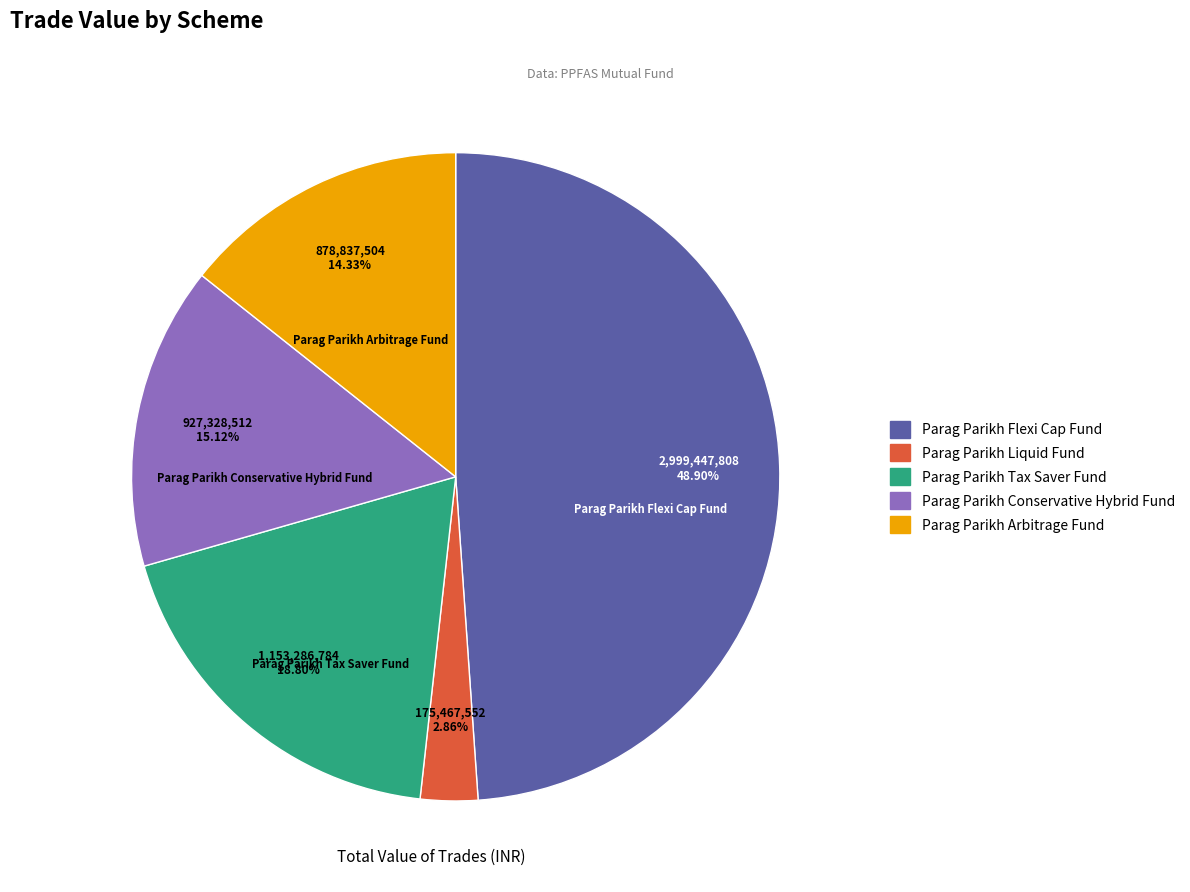

To the nearest percent, what is the difference between the Parag Parikh Arbitrage Fund and Parag Parikh Liquid Fund slice percentages?

11%